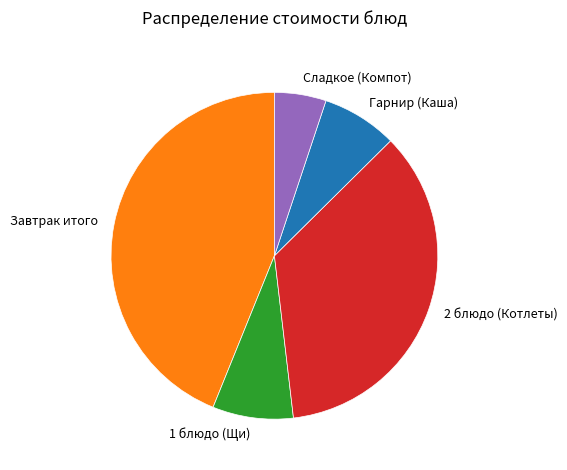

Is there any slice that represents more than half of the pie?

No